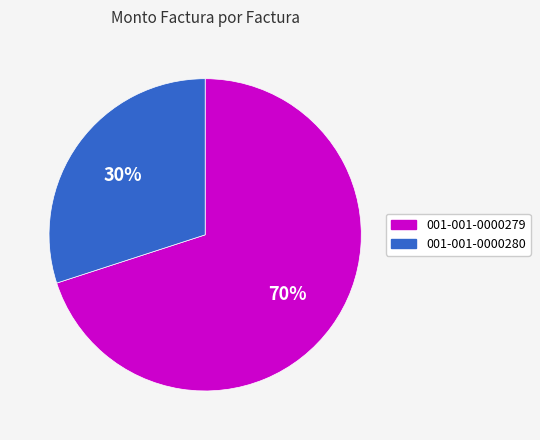

True or false: 001-001-0000279 accounts for 58% of the total.

False